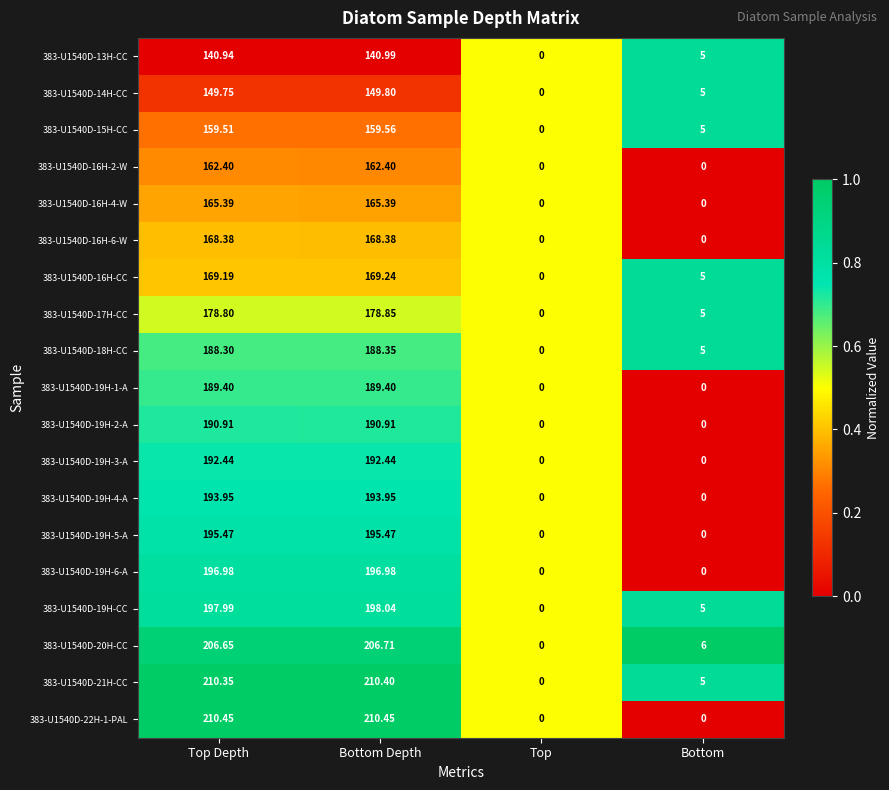

Is the value of 383-U1540D-19H-4-A at Bottom Depth greater than the value of 383-U1540D-16H-CC at Bottom Depth?

Yes